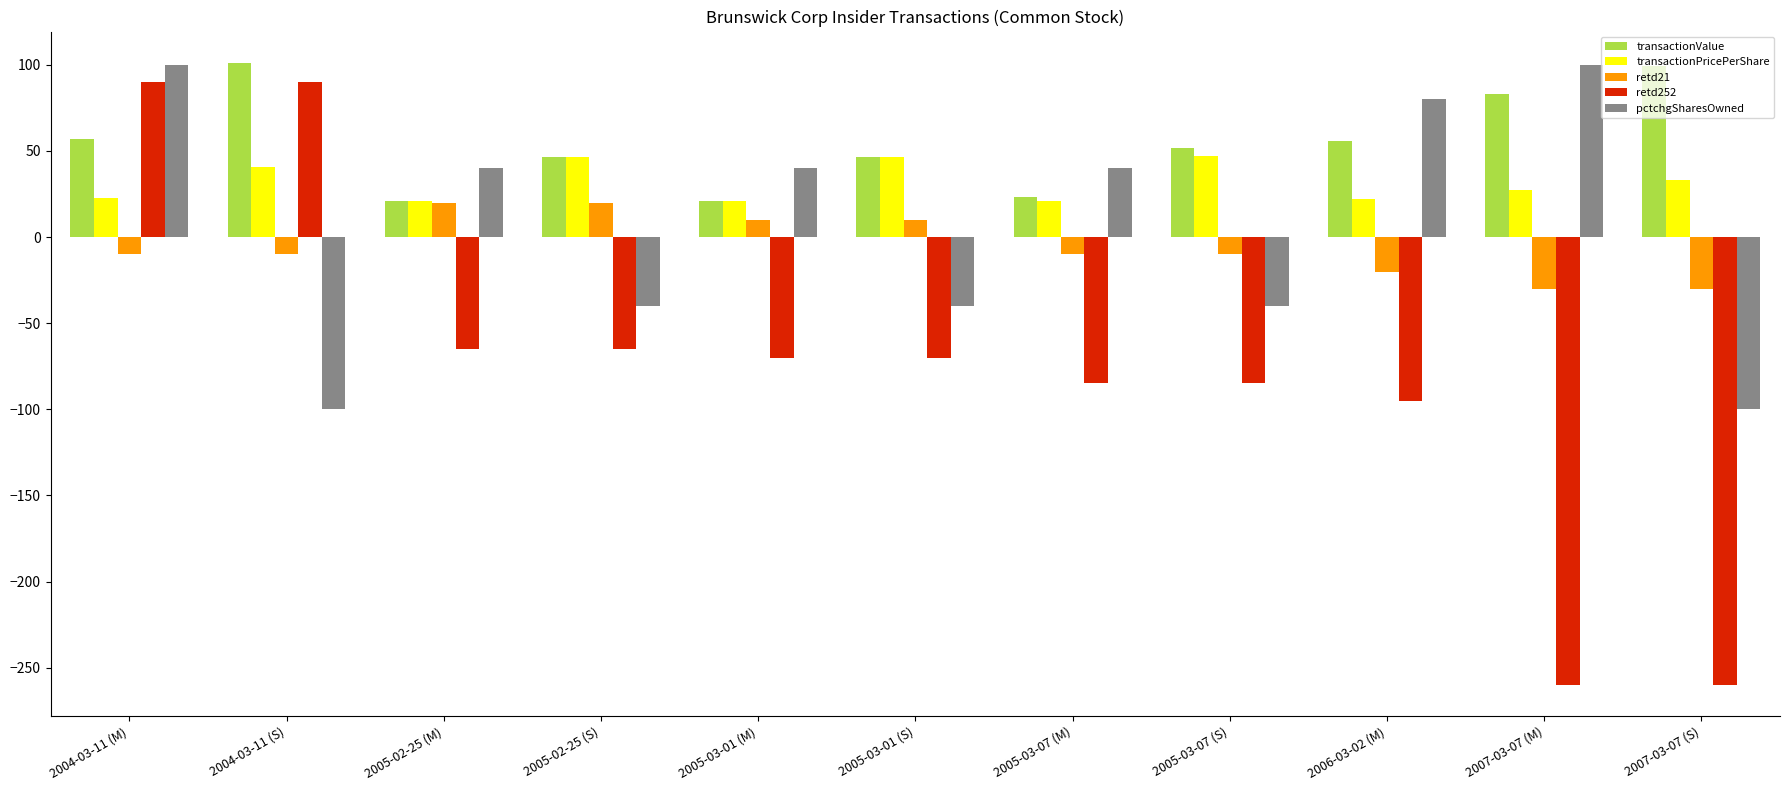

What is the difference between the maximum and minimum values in the retd252 series?

350.0